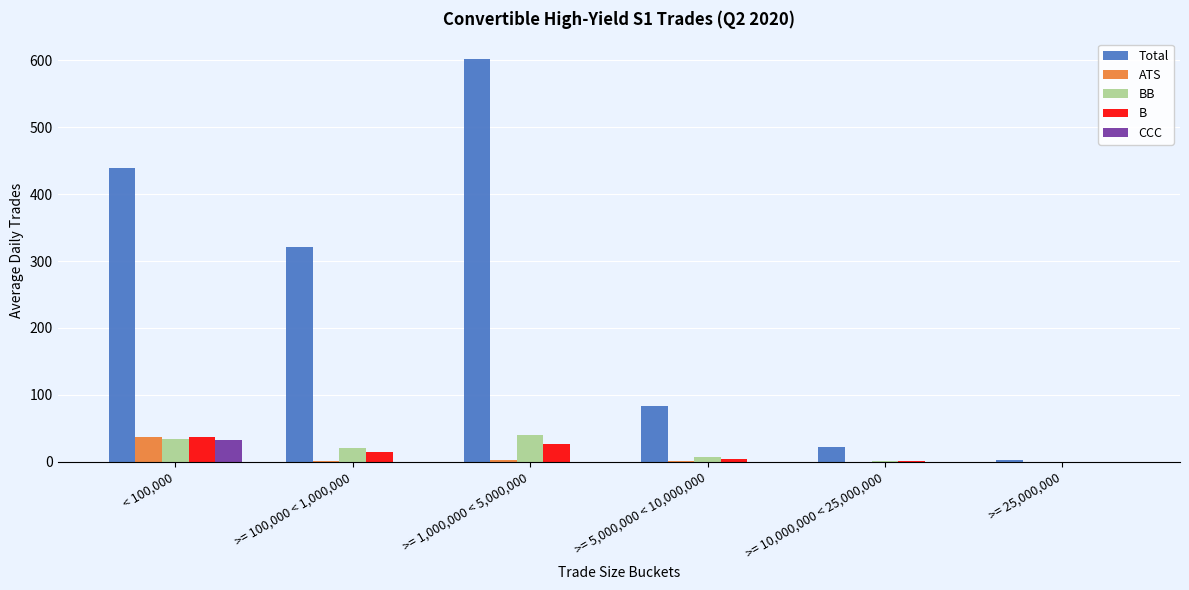

At which category does the chart reach its peak across all series?

>= 1,000,000 < 5,000,000